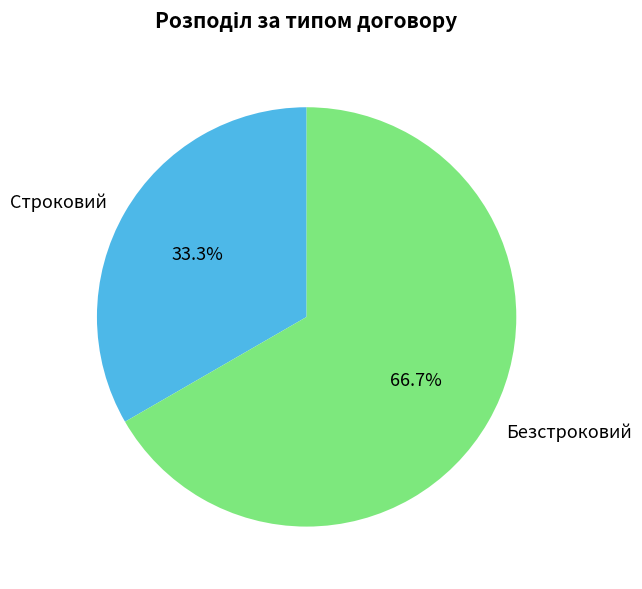

Is the sum of Безстроковий and Строковий greater than half?

Yes